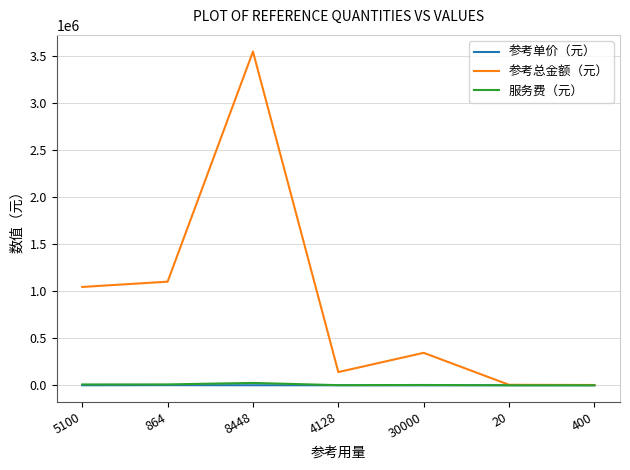

How many series are shown in this chart?

3